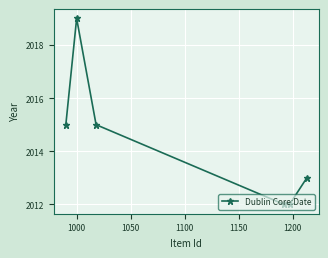

What is the smallest value displayed?

2012